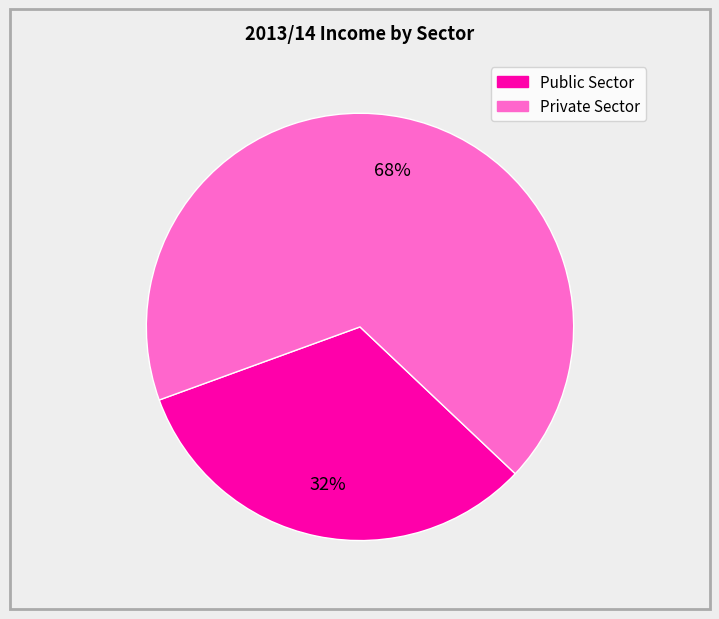

To the nearest percent, what is the average slice percentage?

50%